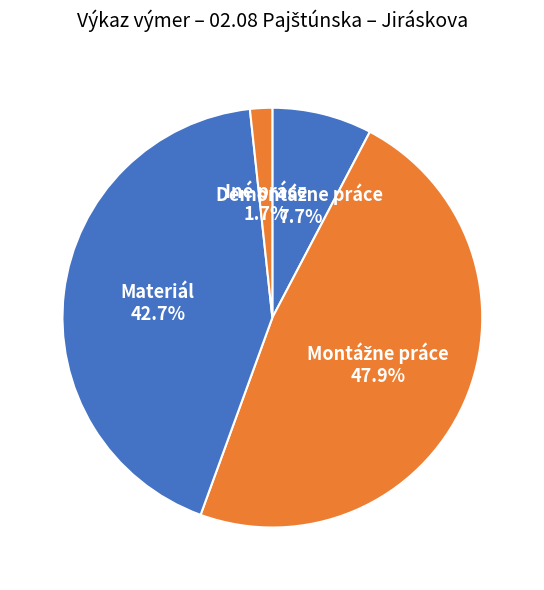

Combined, do Materiál and Iné práce account for over 50%?

No